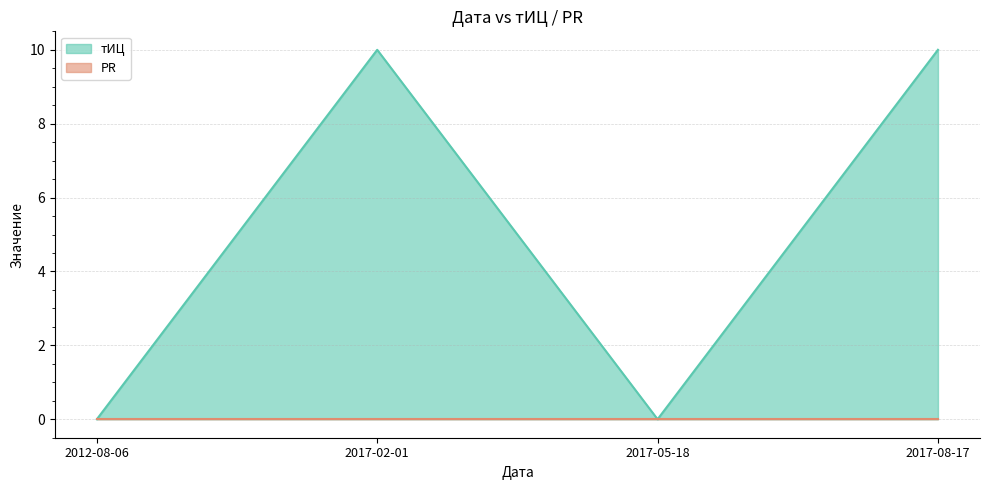

Where is the data nearest to the value 5?

2012-08-06